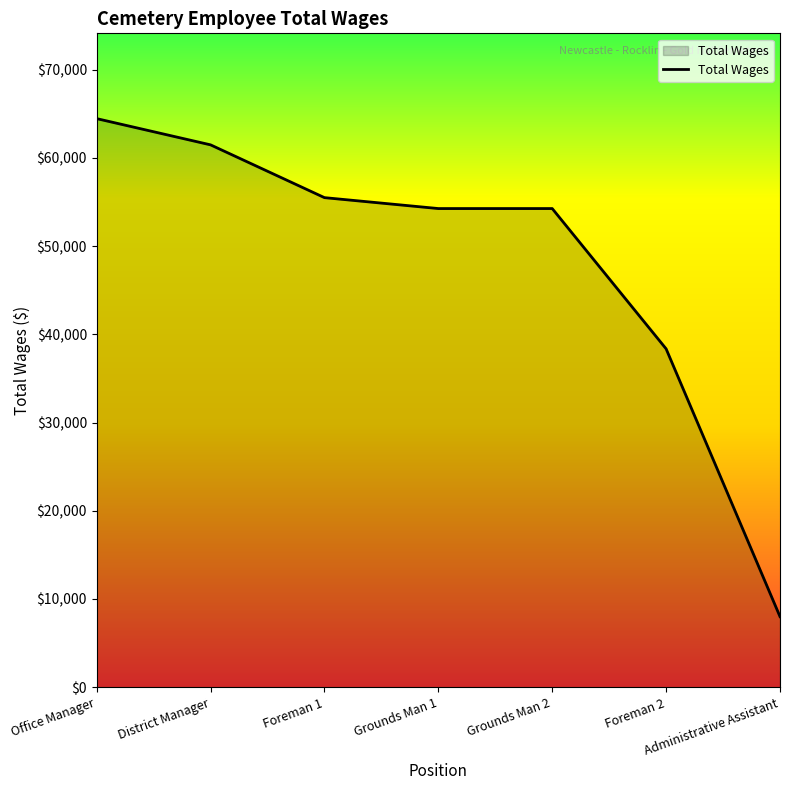

What is the difference between the maximum and second lowest values?

26102